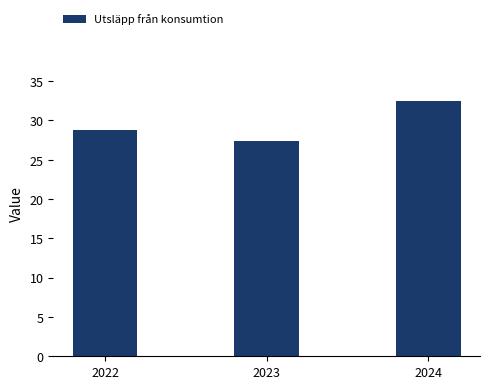

What is the value of the 1st bar from the left?

28.8